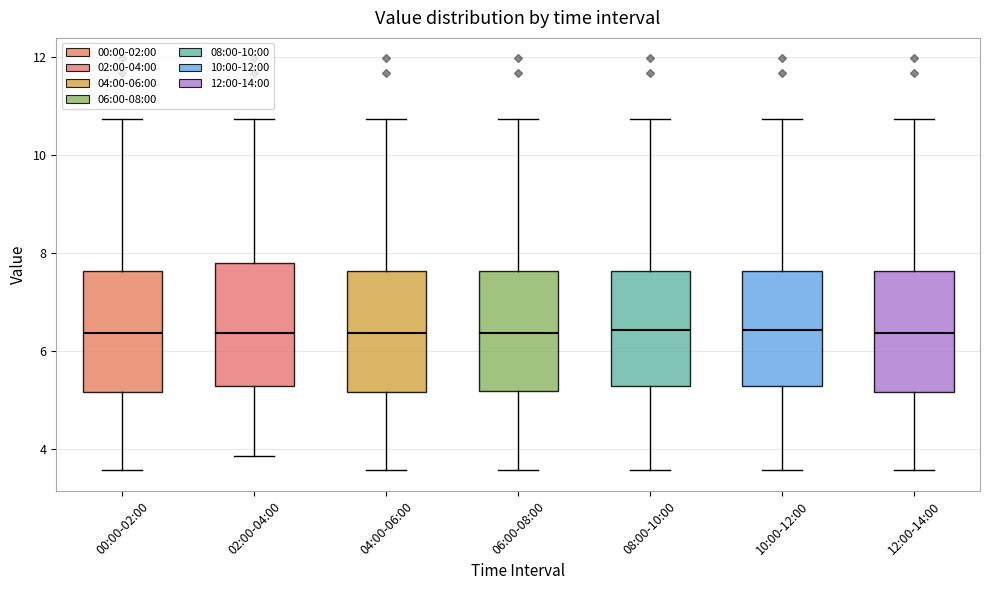

Reading left to right, transcribe this box plot: for each box, give where its median line is, the range the box spans, and where its two whiskers end, as read against the y-axis. The values are not printed on the chart, so give them approximately, as read against the axis.

00:00-02:00: median 6.4, box 5.2 to 7.6, whiskers 3.6 to 10.8
02:00-04:00: median 6.4, box 5.2 to 7.8, whiskers 3.8 to 10.8
04:00-06:00: median 6.4, box 5.2 to 7.6, whiskers 3.6 to 10.8
06:00-08:00: median 6.4, box 5.2 to 7.6, whiskers 3.6 to 10.8
08:00-10:00: median 6.4, box 5.2 to 7.6, whiskers 3.6 to 10.8
10:00-12:00: median 6.4, box 5.2 to 7.6, whiskers 3.6 to 10.8
12:00-14:00: median 6.4, box 5.2 to 7.6, whiskers 3.6 to 10.8